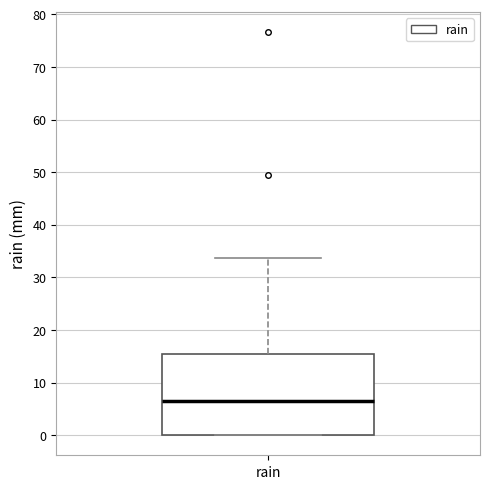

Read this box plot against the y-axis: the position of the median line, the range covered by the box, and the ends of both whiskers. The values are not printed on the chart, so give them approximately, as read against the axis.

median 6, box 0 to 15, whiskers 0 to 34